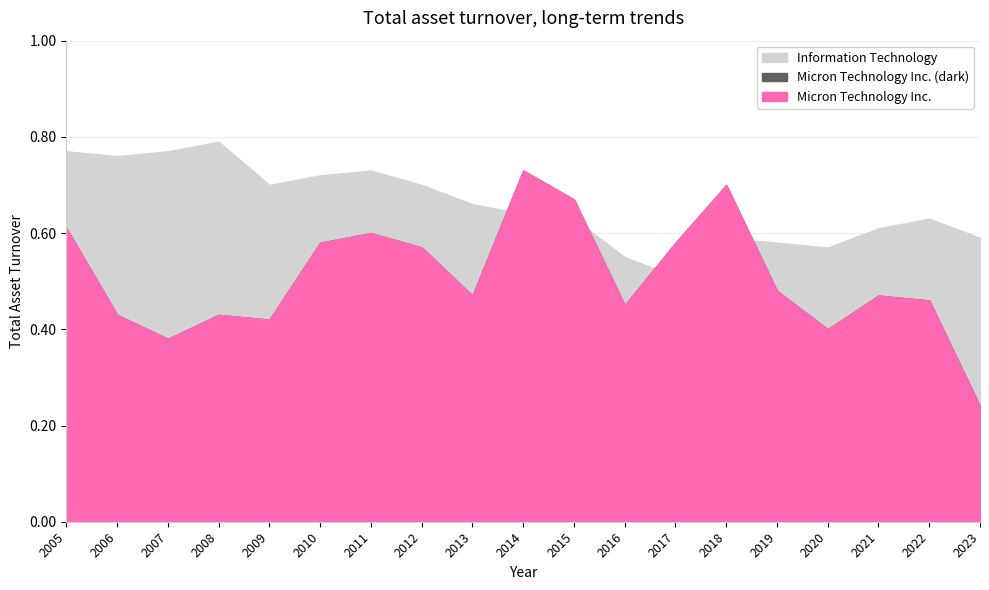

Where is Information Technology nearest to the value 0?

2017